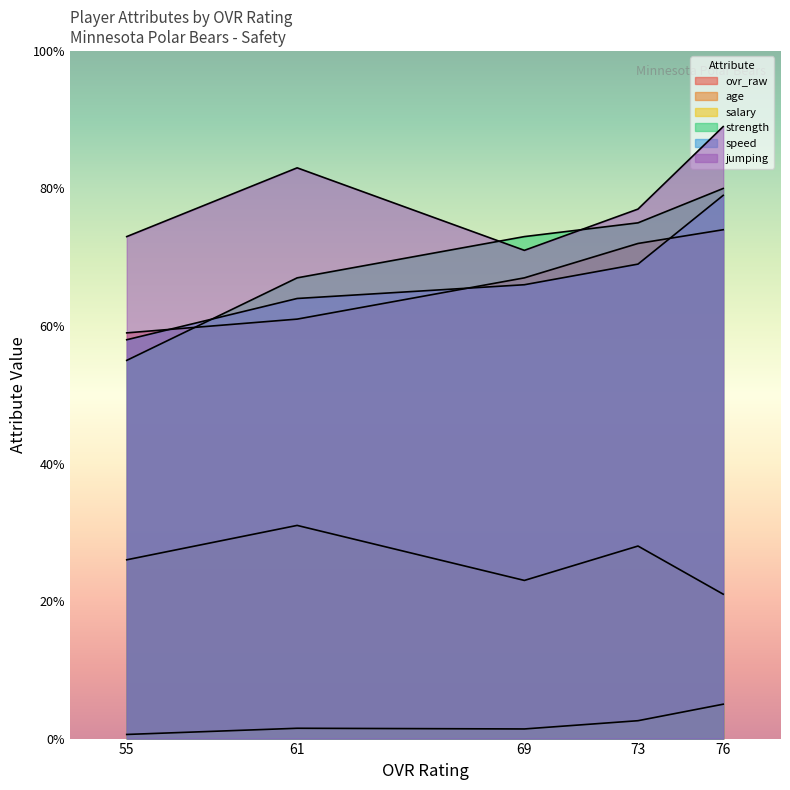

Which category has the highest value in the salary series?

76